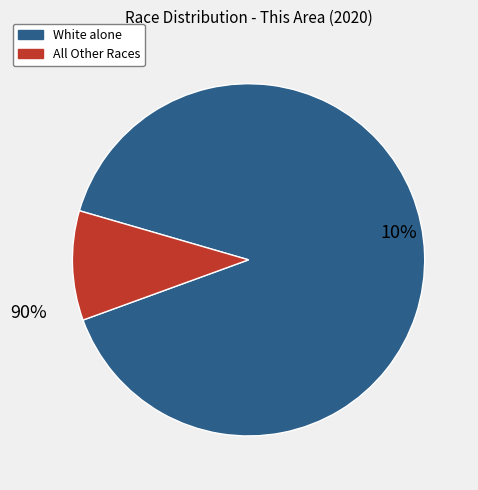

How much of the chart is everything except White alone?

10.1%